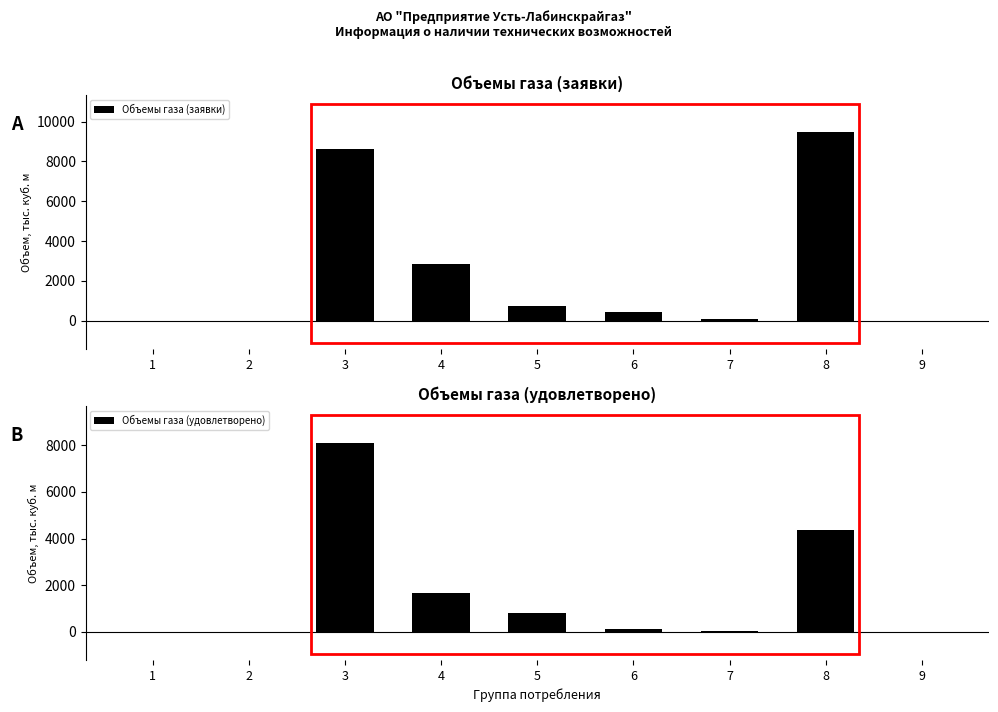

How many data points in Объемы газа (удовлетворено) are above 136?

5